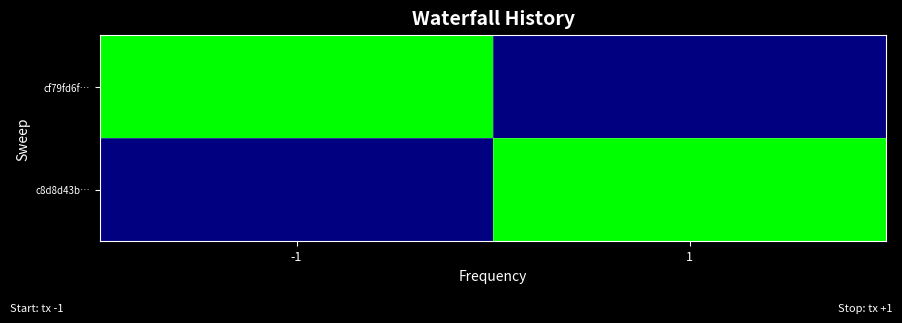

Which category has the highest value across all series?

-1